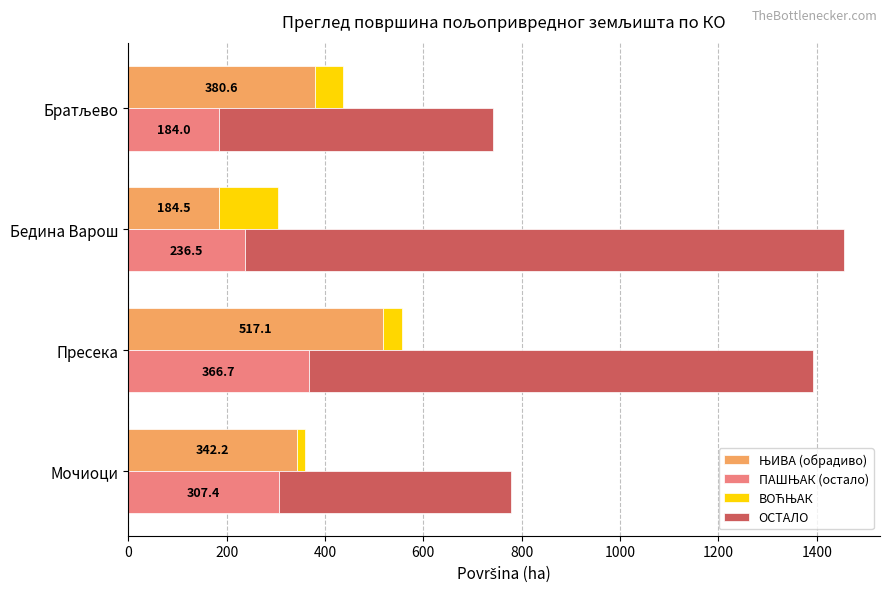

How many distinct data groups are displayed?

4